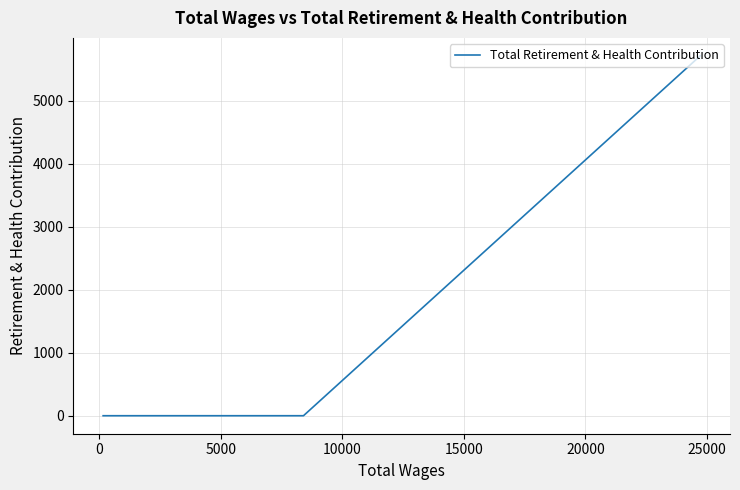

Is it true that the value at 5000 is 0?

True